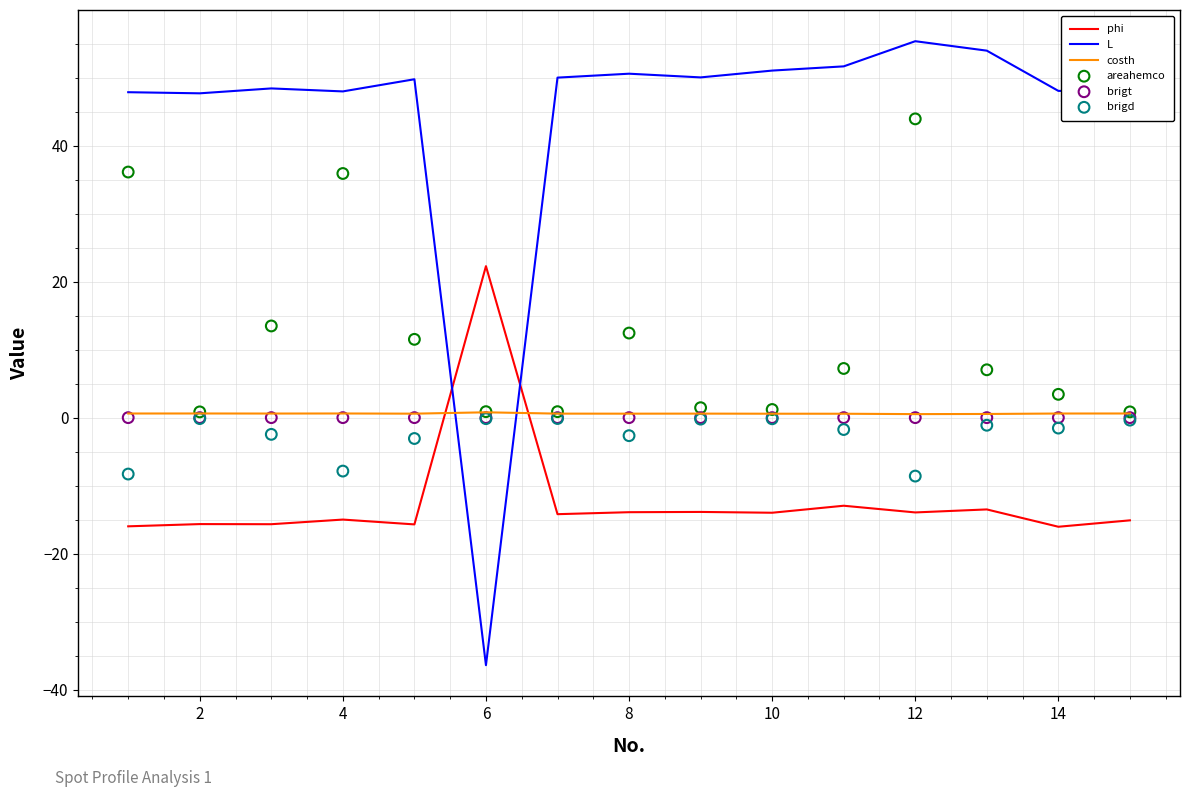

What is the highest value of the L series?

55.3